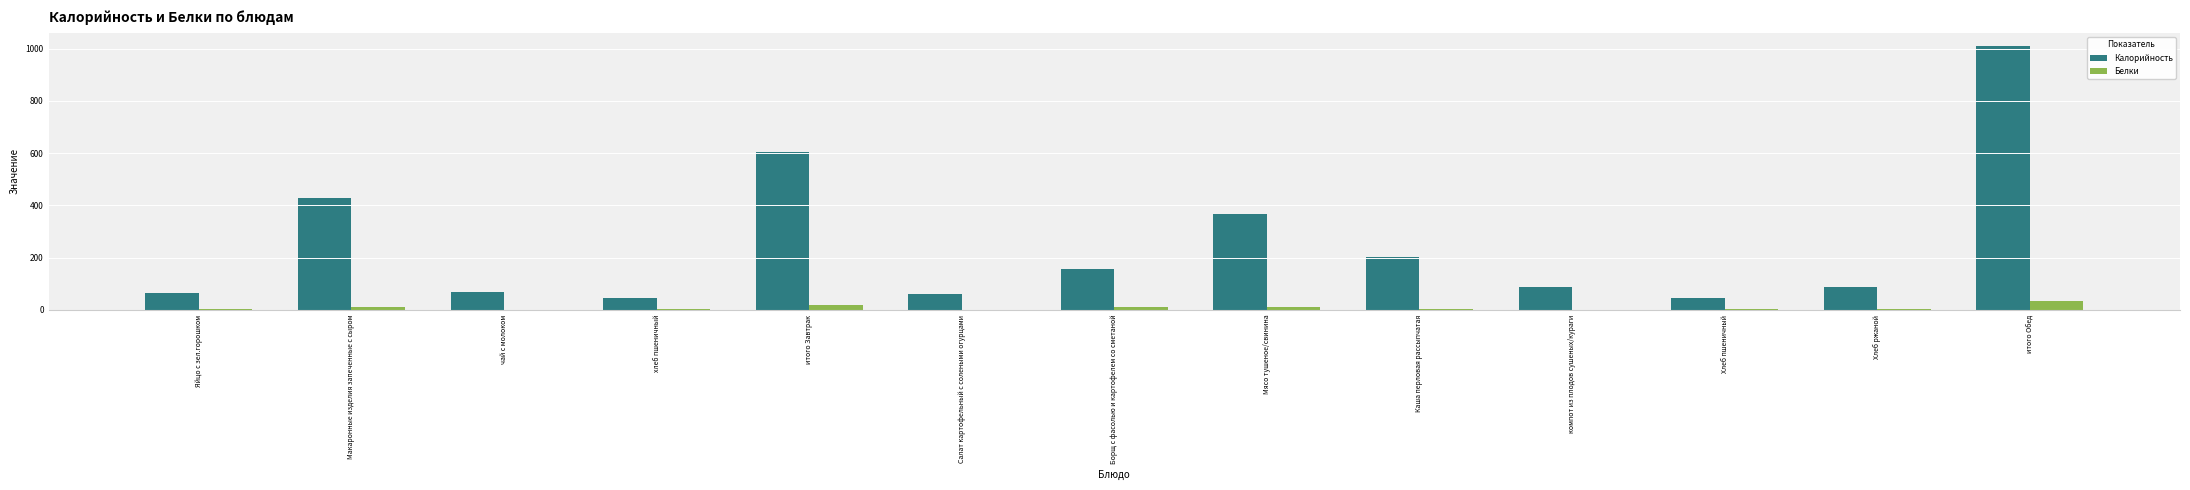

Are the bars horizontal?

No